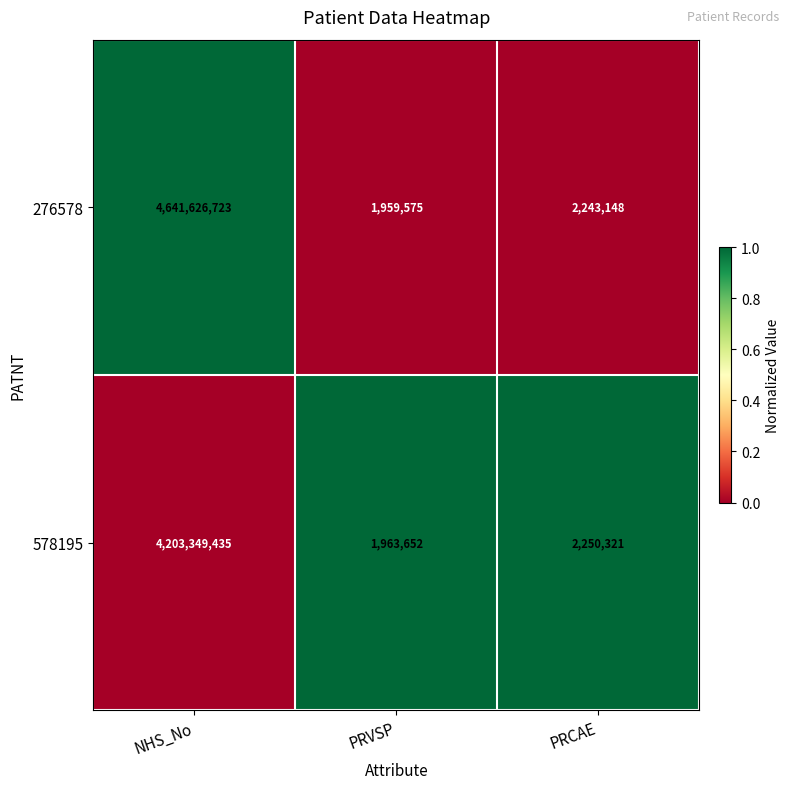

Rank the series by their average value, from lowest to highest.

578195, 276578